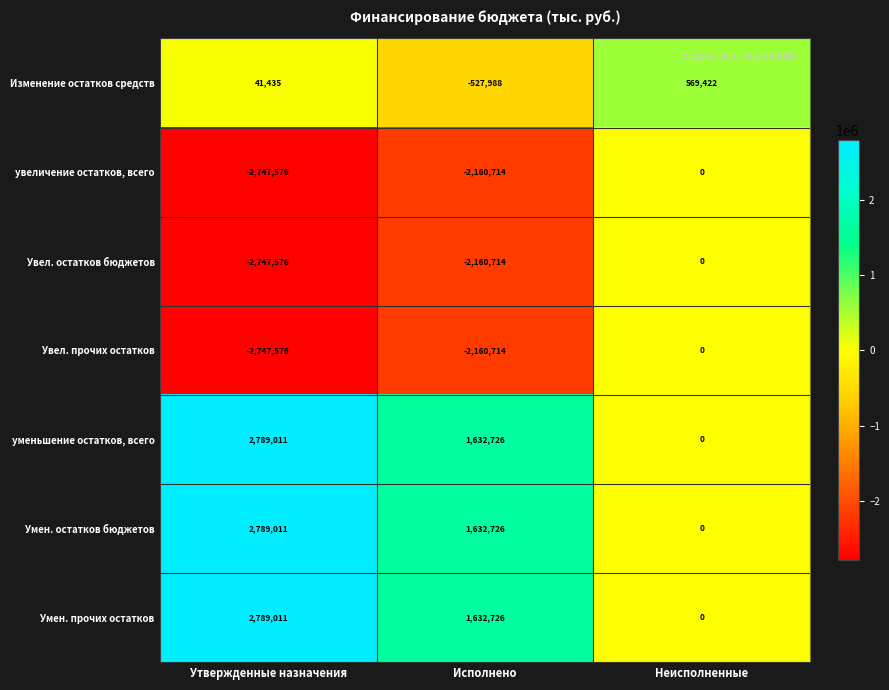

What is the minimum value shown in the chart?

-2747576